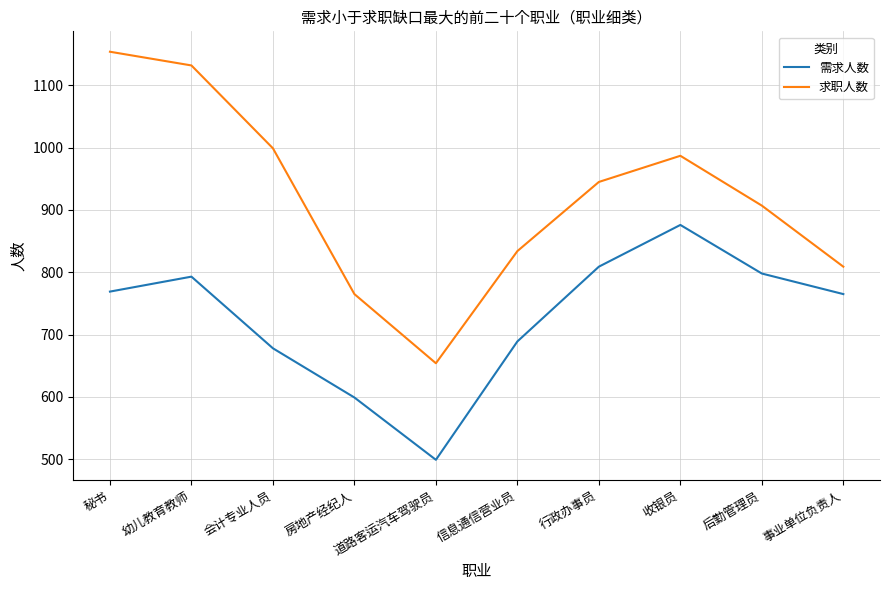

Reading right to left, transcribe all the data shown in this chart.

需求人数: 765	798	876	809	689	499	599	678	793	769
求职人数: 809	907	987	945	834	654	765	999	1132	1154